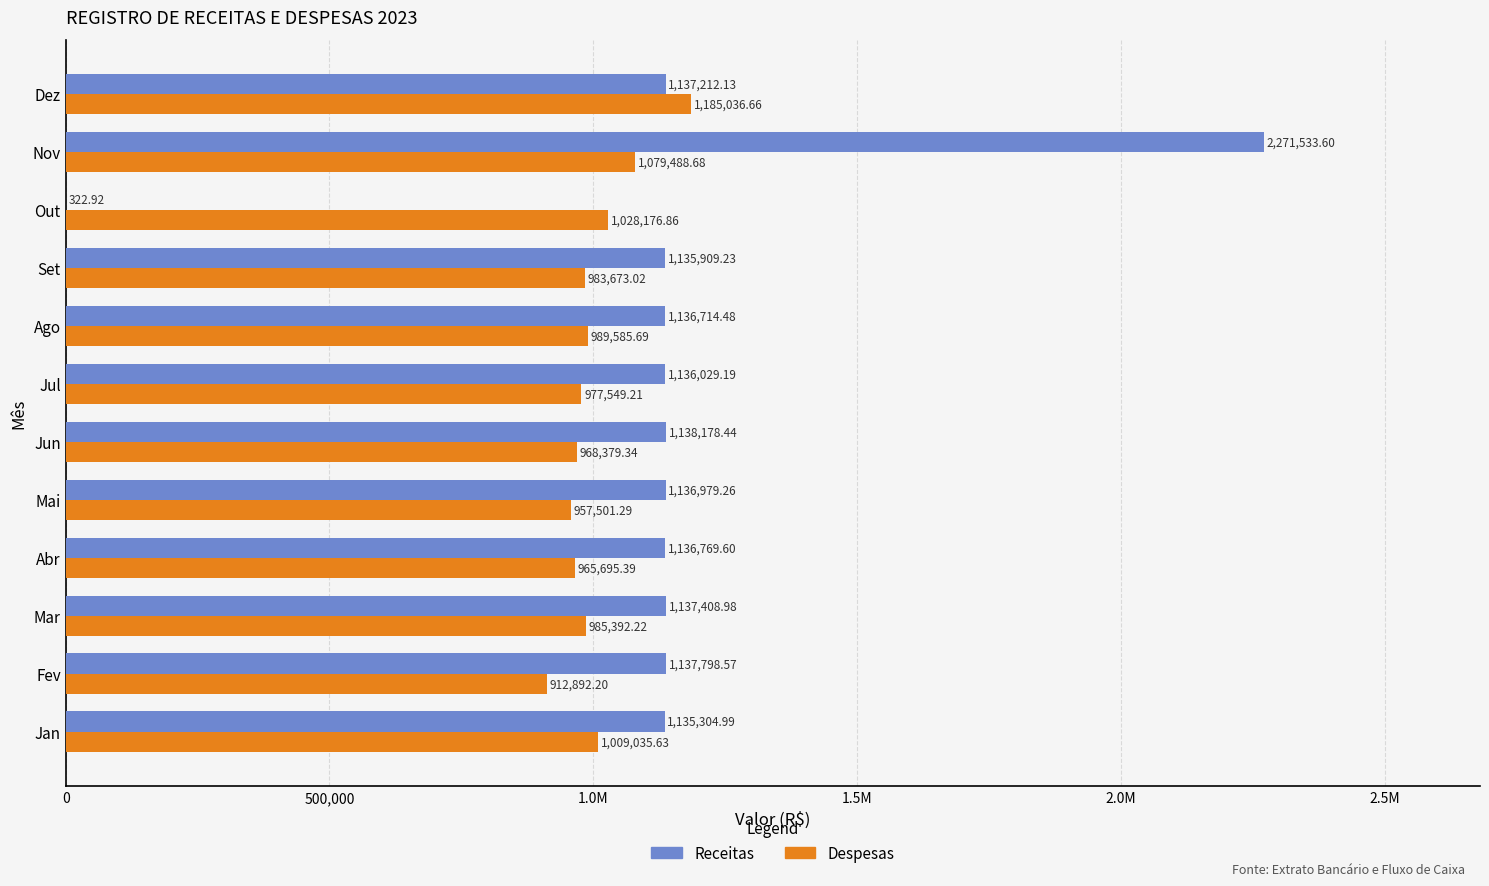

What are all the series names shown in the legend?

Receitas, Despesas